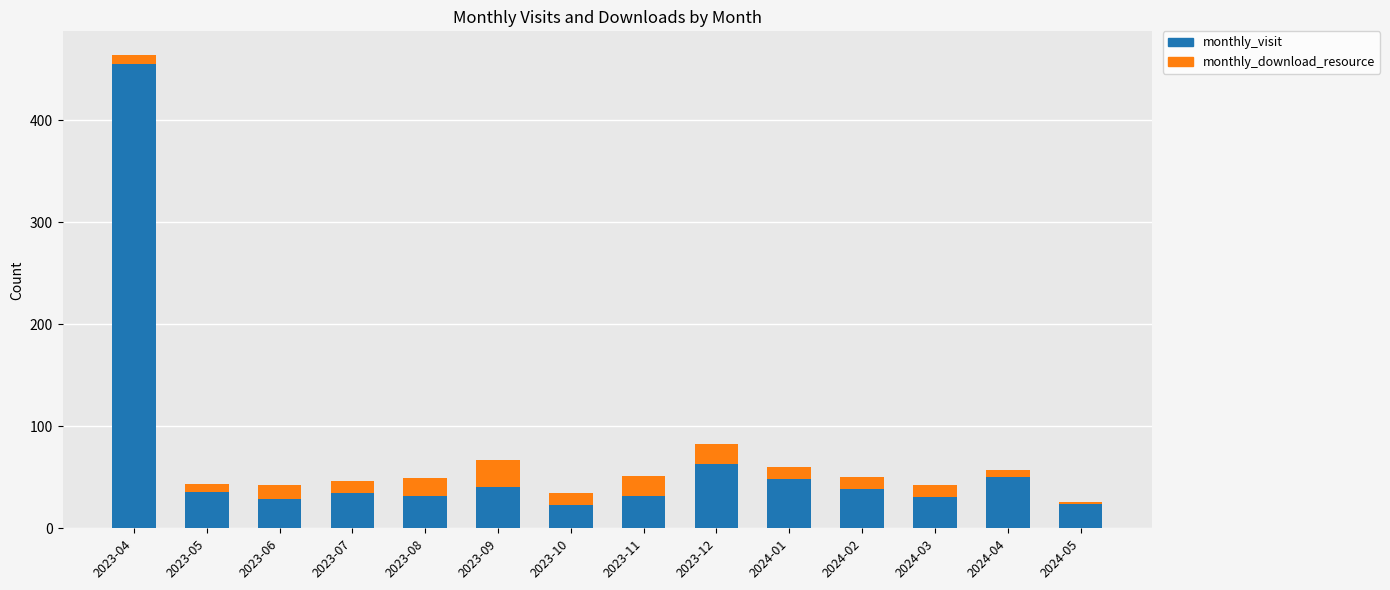

At which category is the sum across all series the highest?

2023-04